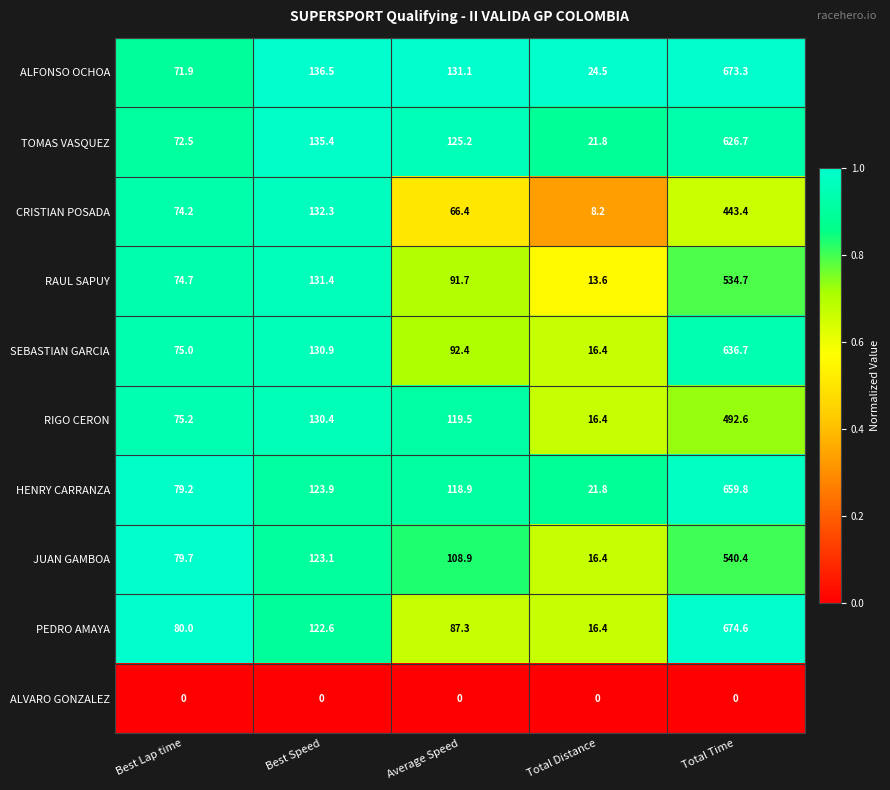

Rank the series at Average Speed from highest to lowest value.

ALFONSO OCHOA, TOMAS VASQUEZ, RIGO CERON, HENRY CARRANZA, JUAN GAMBOA, SEBASTIAN GARCIA, RAUL SAPUY, PEDRO AMAYA, CRISTIAN POSADA, ALVARO GONZALEZ